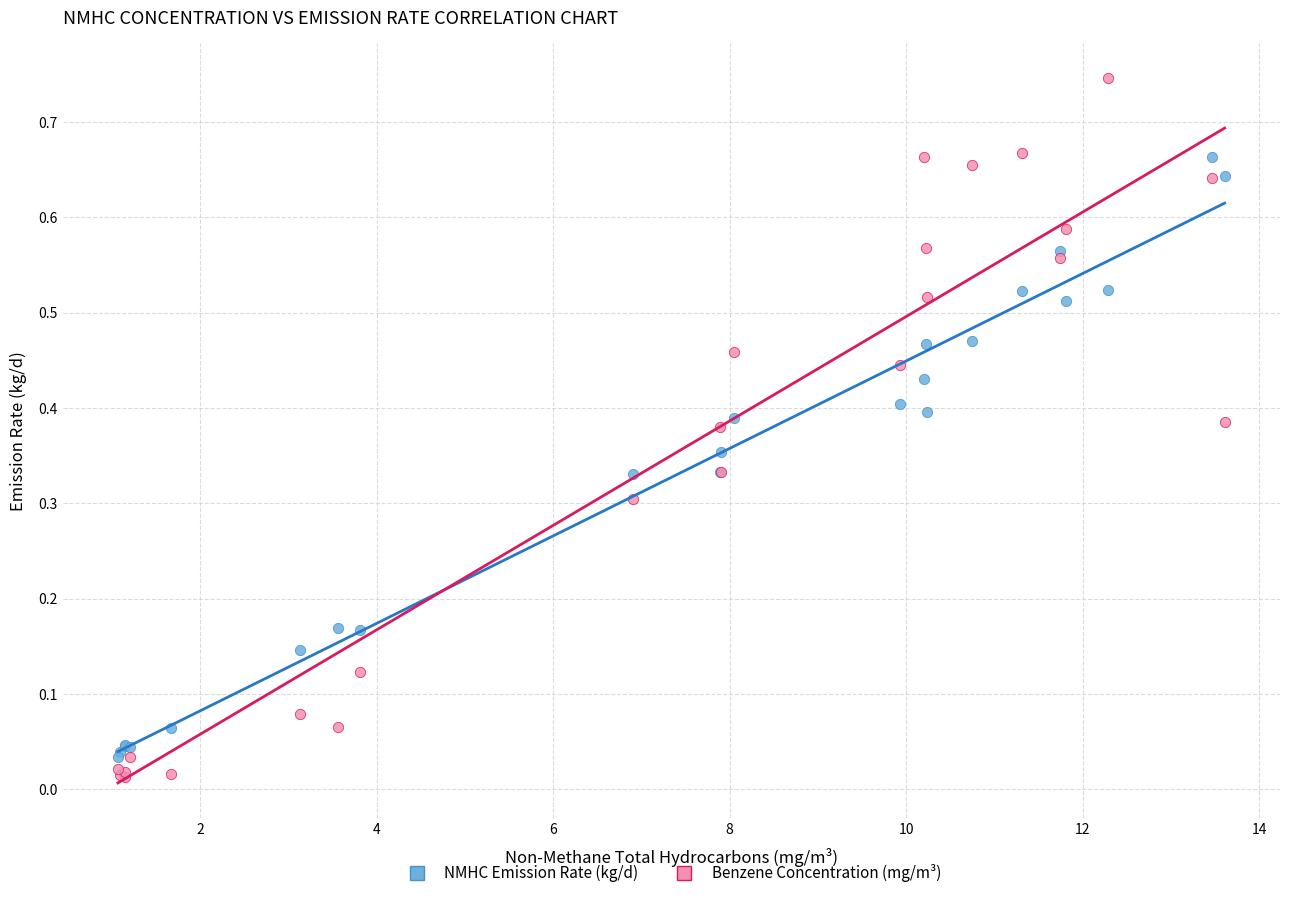

Which series reaches the maximum Y coordinate?

Benzene Concentration (mg/m³)